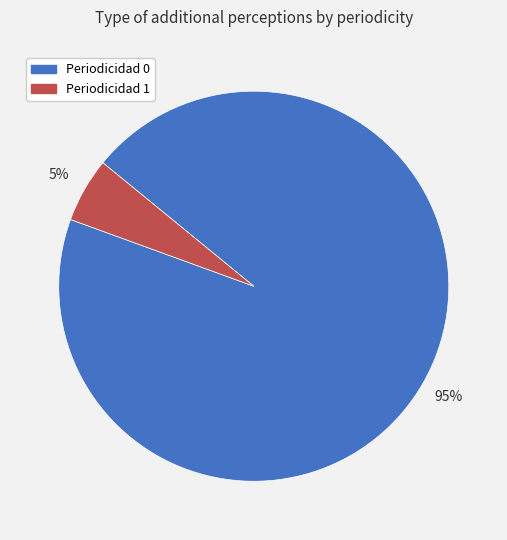

To the nearest percent, what is the average slice percentage?

50%